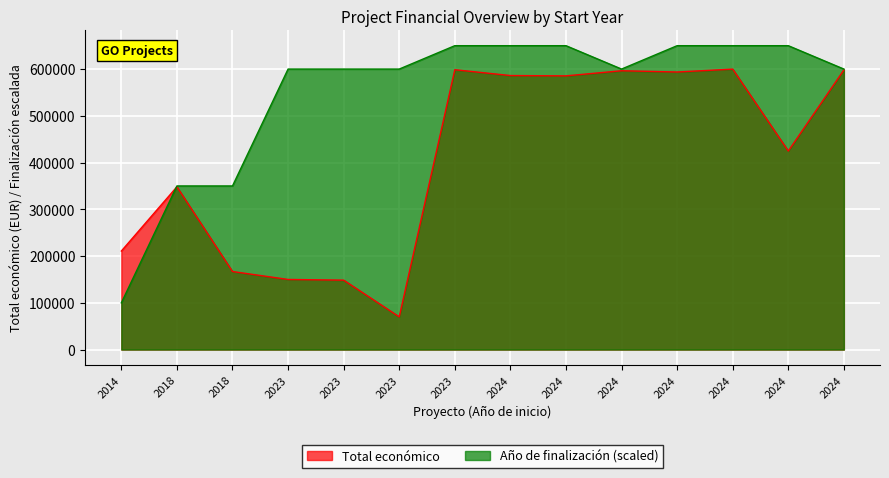

List the series in order of their overall mean, lowest first.

Total económico, Año de finalización (scaled)